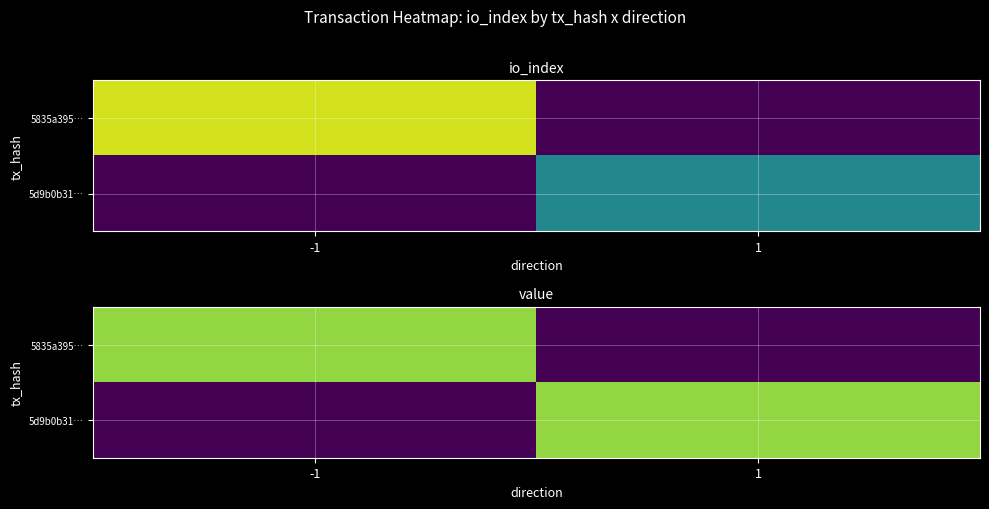

Rank the series by their maximum value, from lowest to highest.

5835a395…, 5d9b0b31…